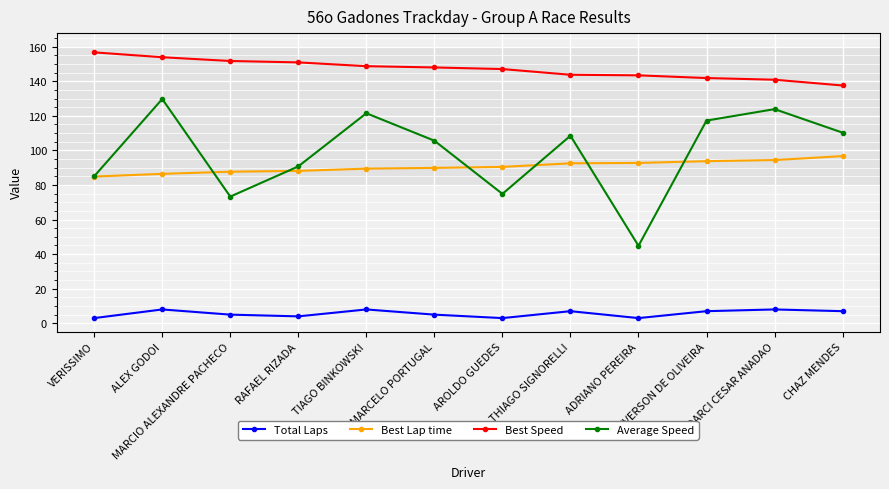

The value of Average Speed at AROLDO GUEDES is 29.4. True or false?

False